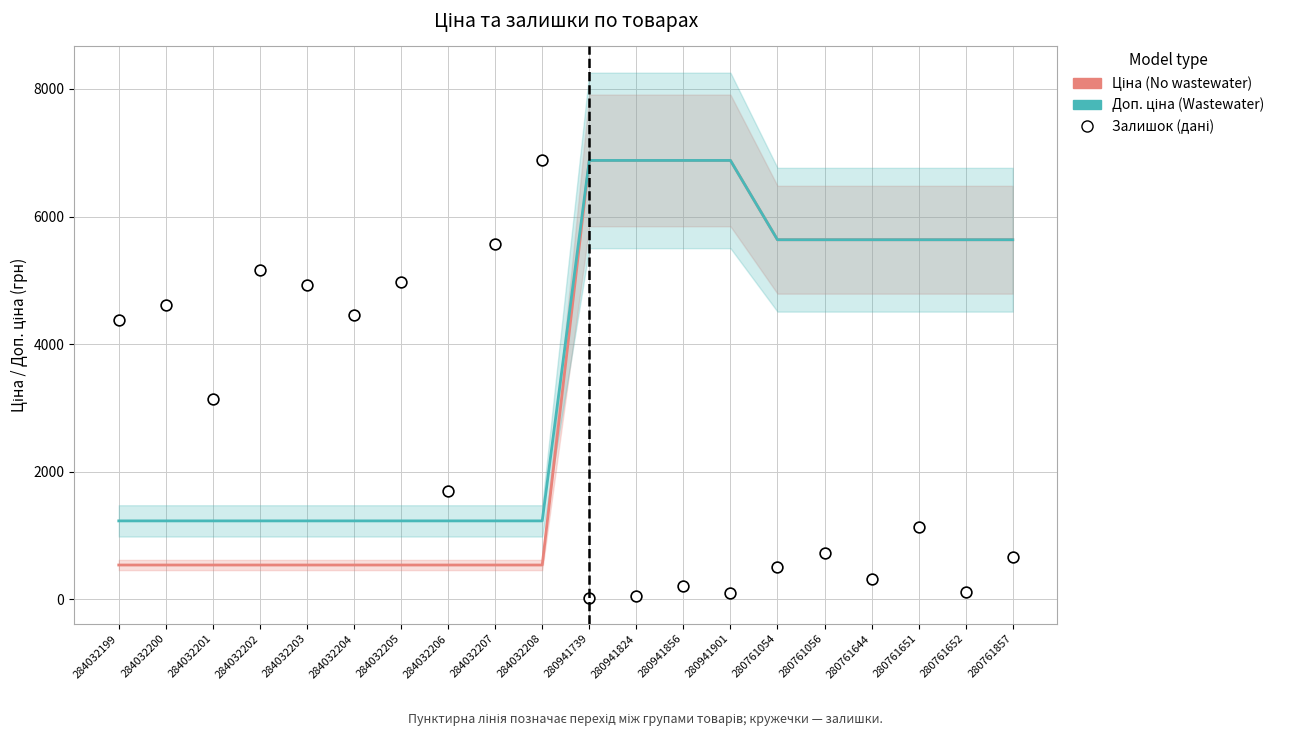

At how many categories does at least one series exceed 5621?

11